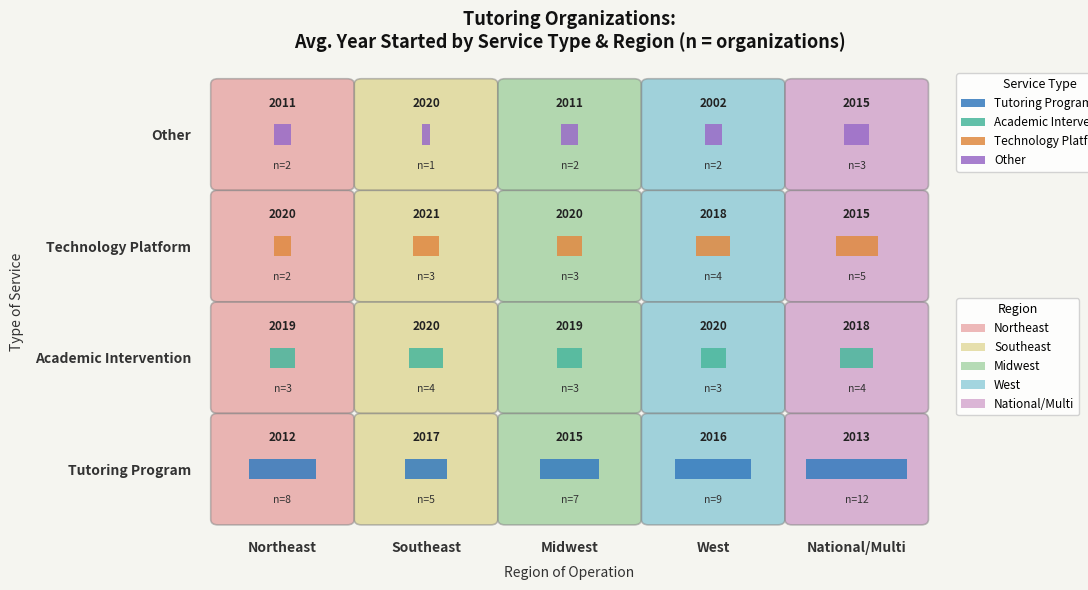

What is the difference between the maximum and minimum values in the Other series?

18